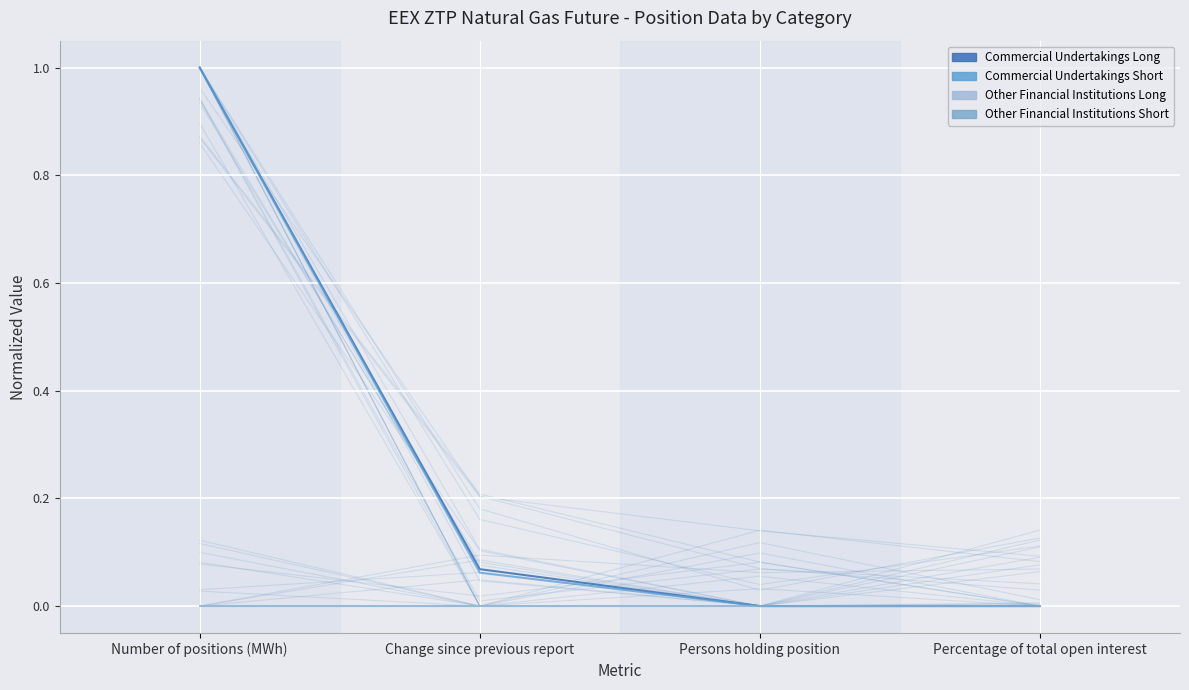

Reading right to left, transcribe all the data shown in this chart.

Commercial Undertakings Long: 0.0	0.0	0.1	1.0
Commercial Undertakings Short: 0.0	0.0	0.1	1.0
Other Financial Institutions Long: 0.0	0.0	0.0	0.0
Other Financial Institutions Short: 0.0	0.0	0.0	0.0